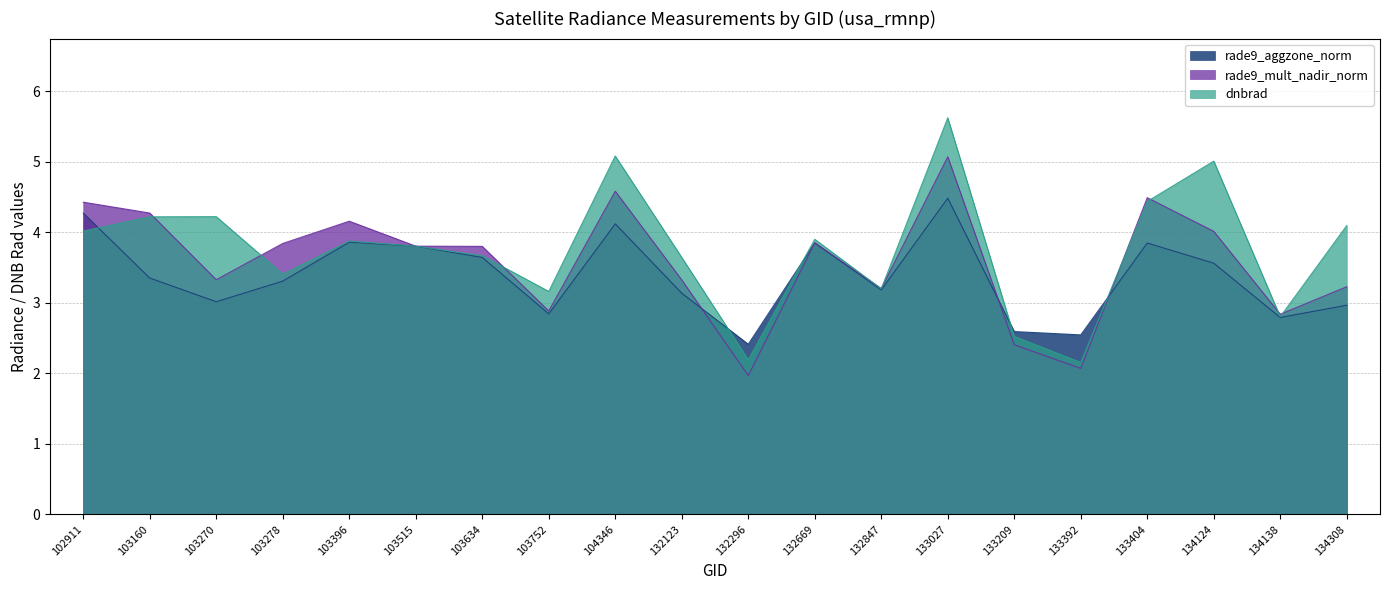

Is it true that rade9_mult_nadir_norm equals 4.5 at 133404?

True